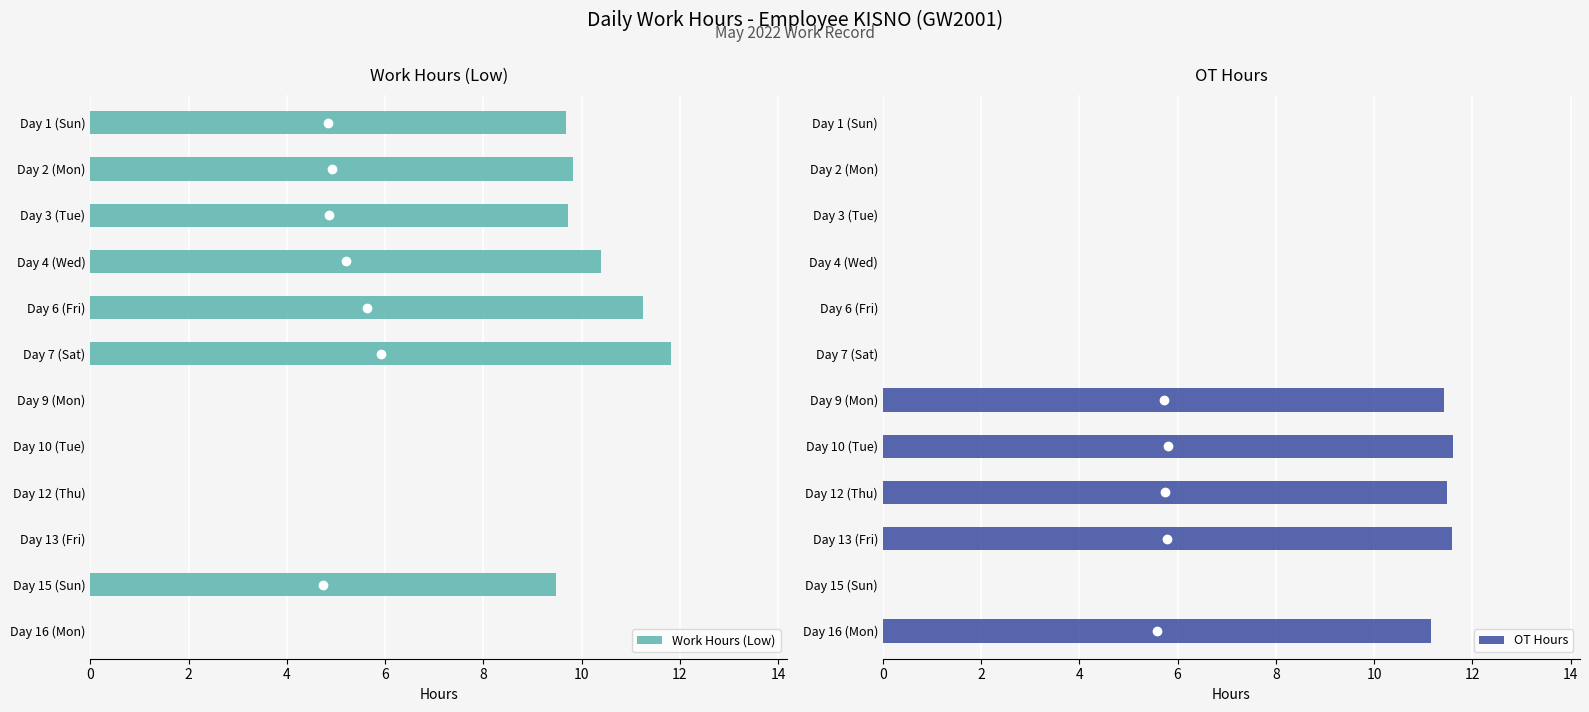

The value of Work Hours (Low) at Day 2 (Mon) is 14.9. True or false?

False